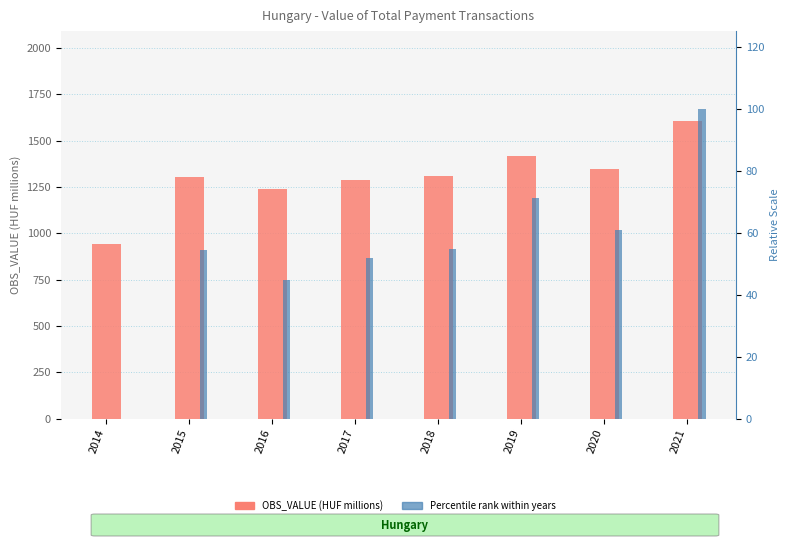

Is the value of OBS_VALUE (HUF millions) at 2020 greater than the value of Percentile rank at 2018?

Yes